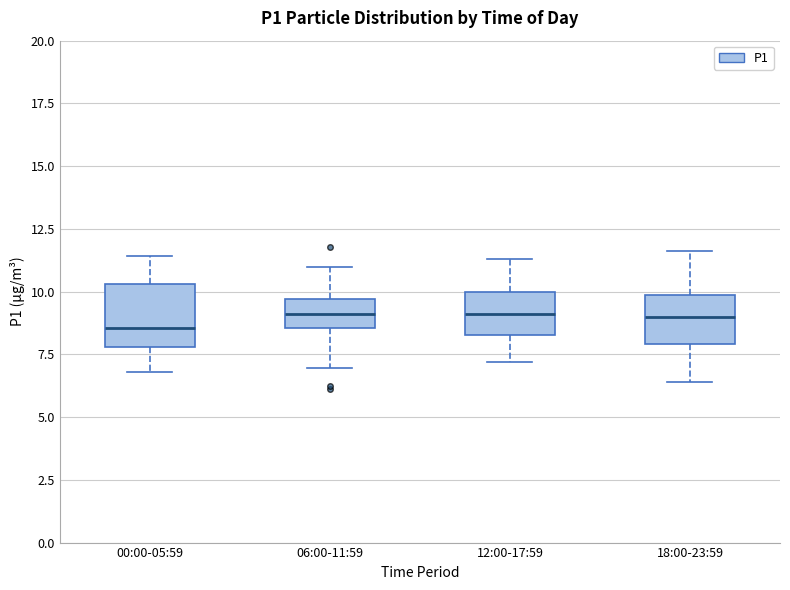

Comparing the boxes themselves (not the whiskers), which one is the tallest?

00:00-05:59